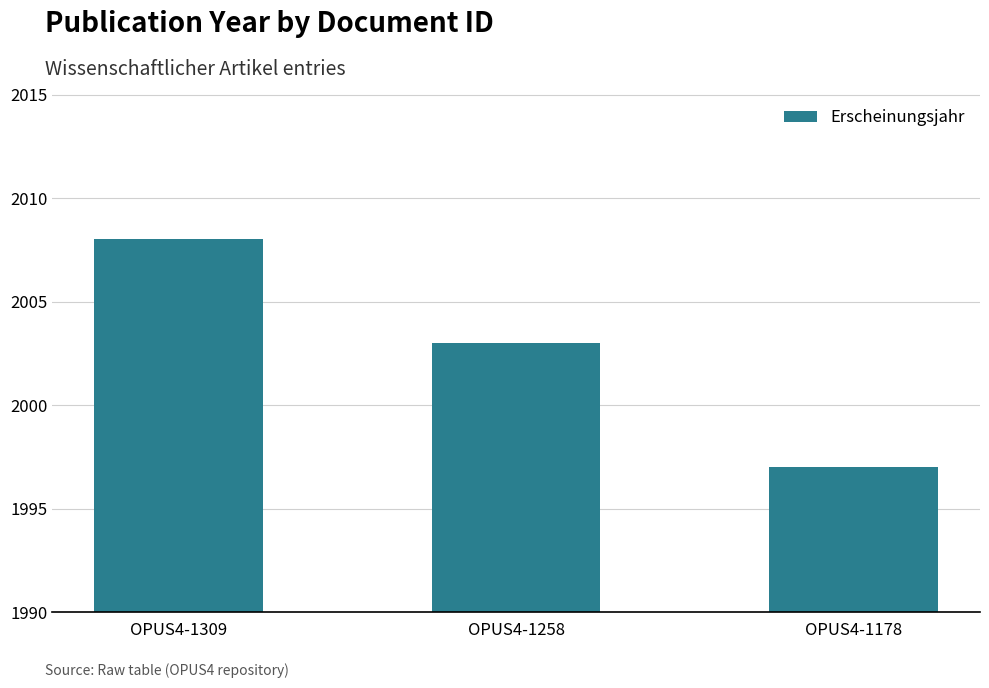

What is the smallest value displayed?

1997